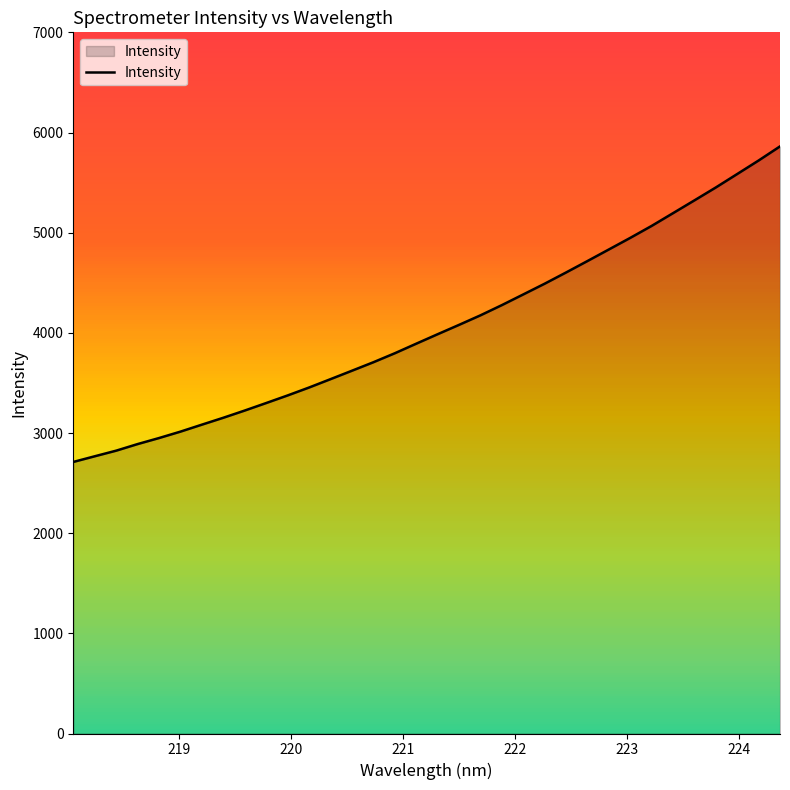

What is the minimum value shown in the chart?

2711.0